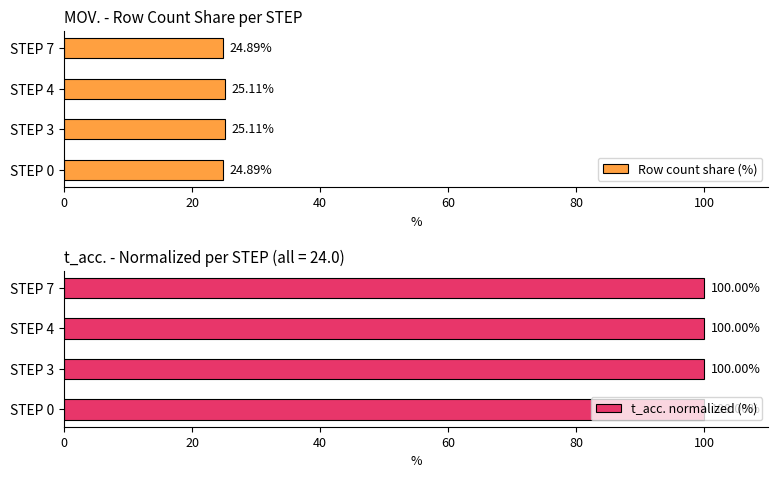

What is the sum of the Row count share (%) values at STEP 4 and STEP 7?

50.0